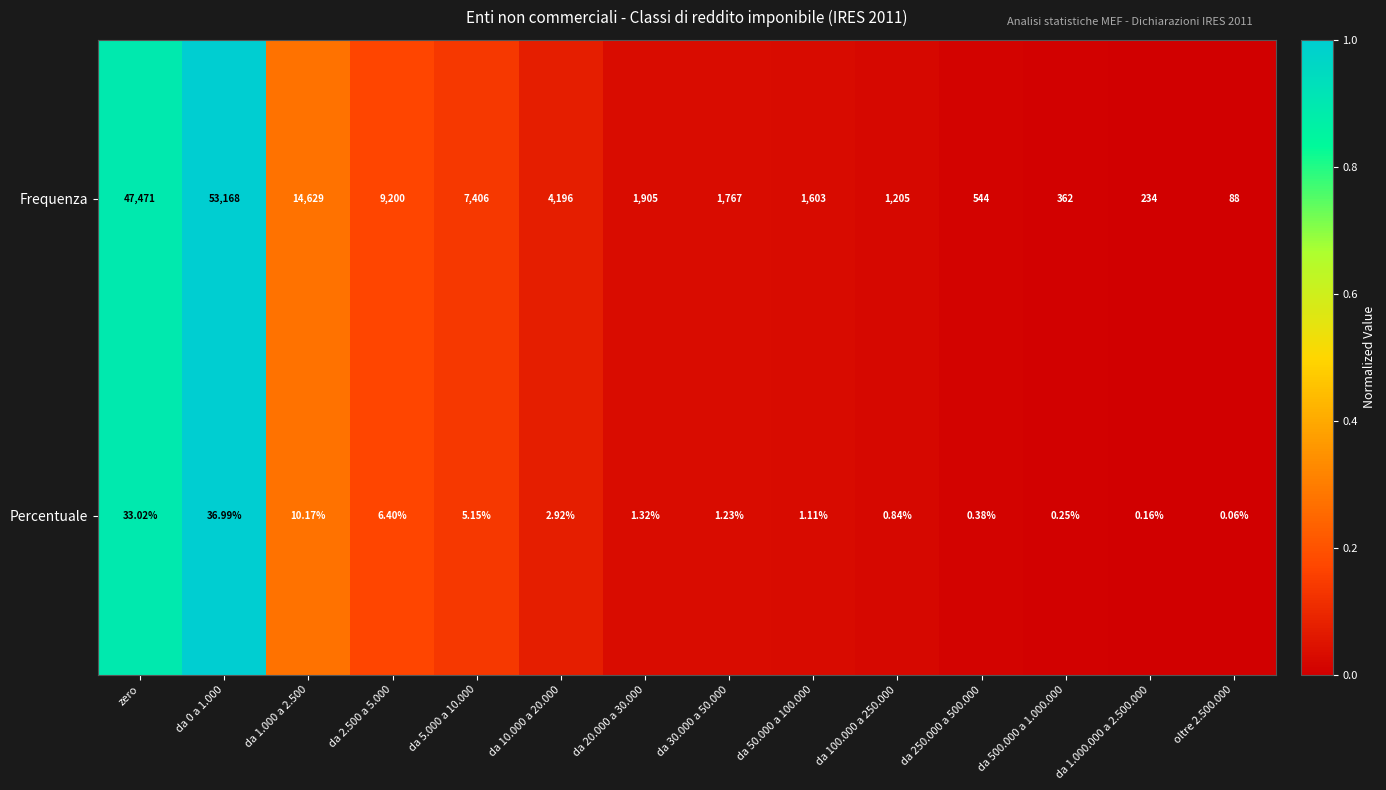

At which label does Frequenza first exceed 1905?

zero